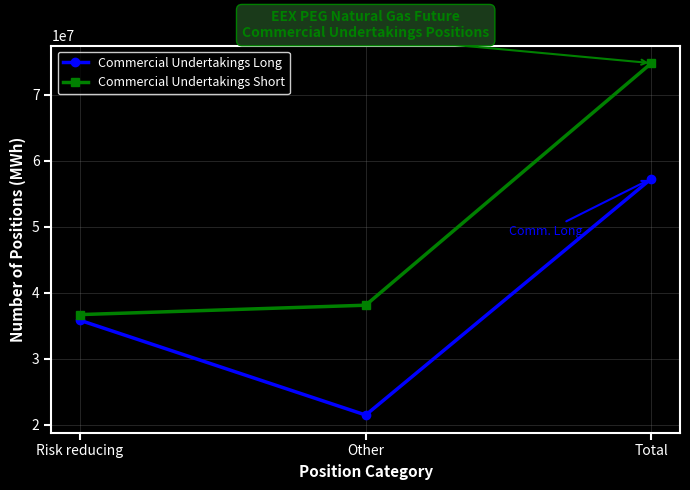

True or false: Commercial Undertakings Short has a value of 36667117 at Risk reducing.

True